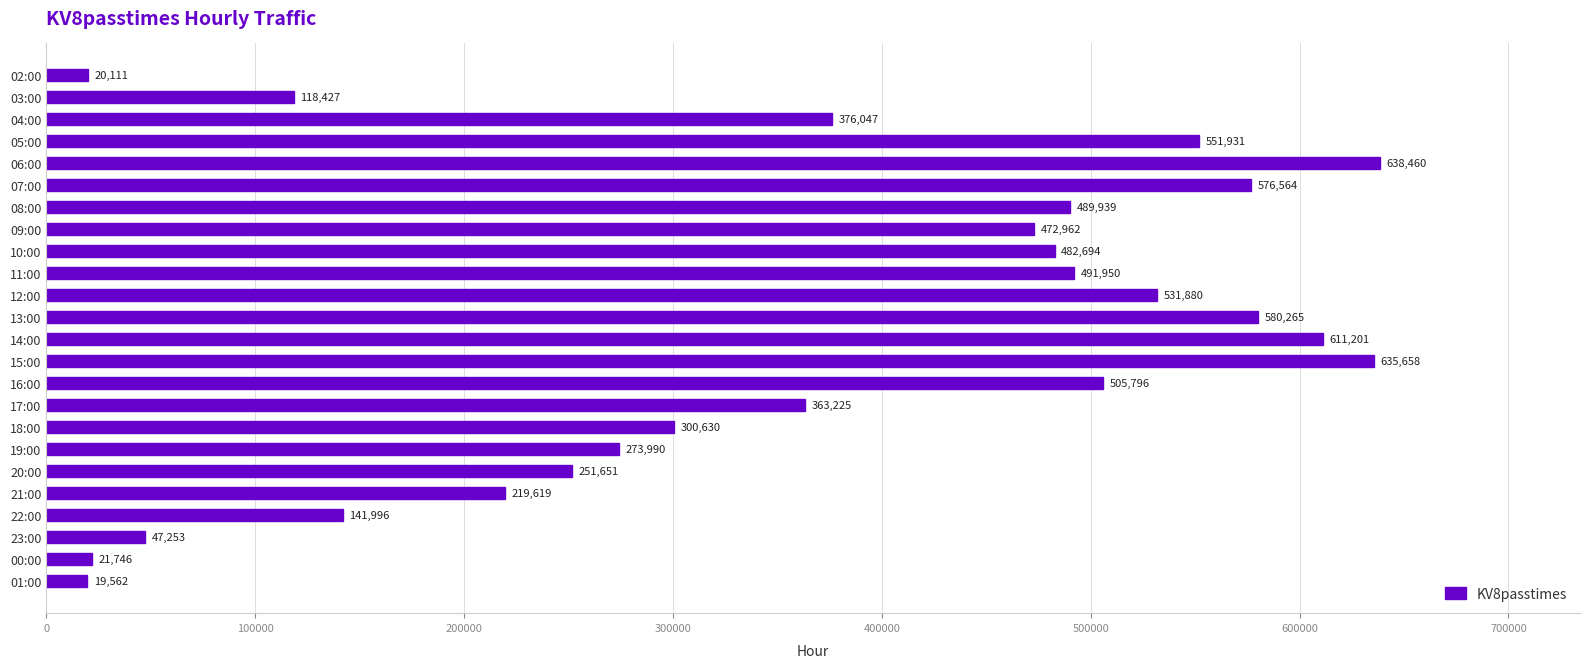

What is the label of the 22nd bar from the top?

23:00